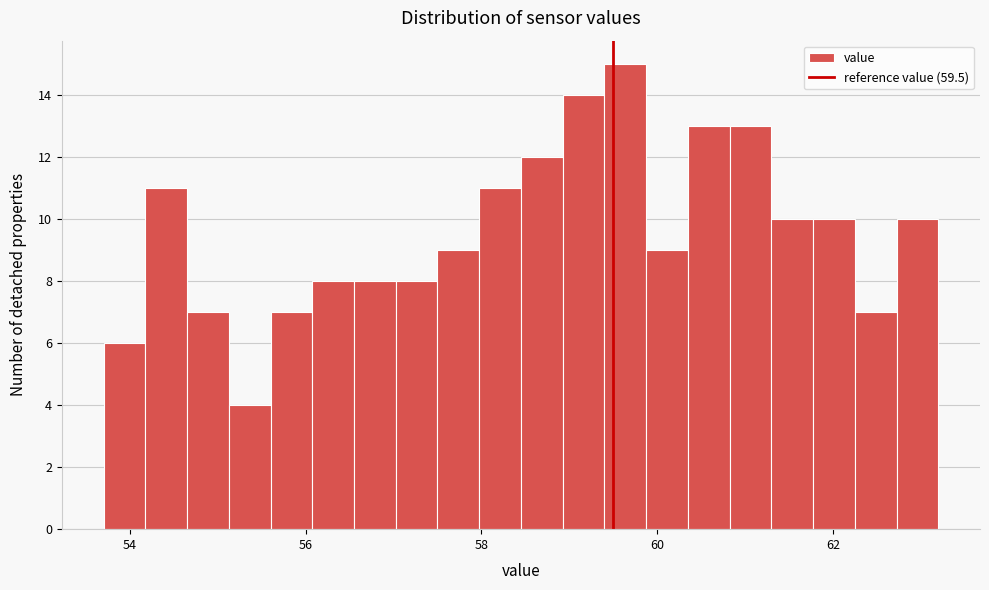

Read against the x-axis, roughly where is the centre of the tallest bar?

59.6